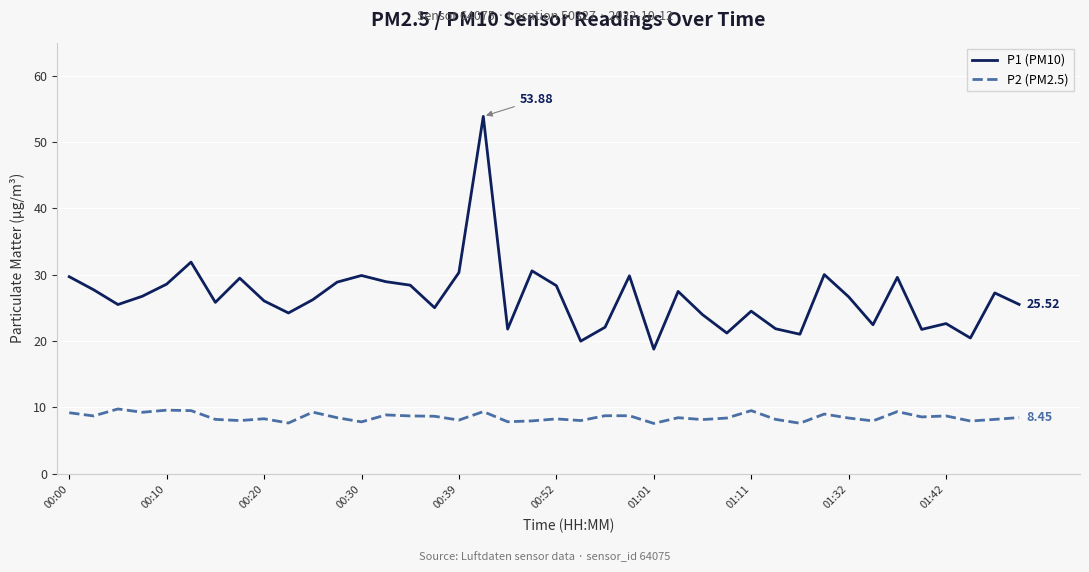

Which series has the widest spread of values?

P1 (PM10)